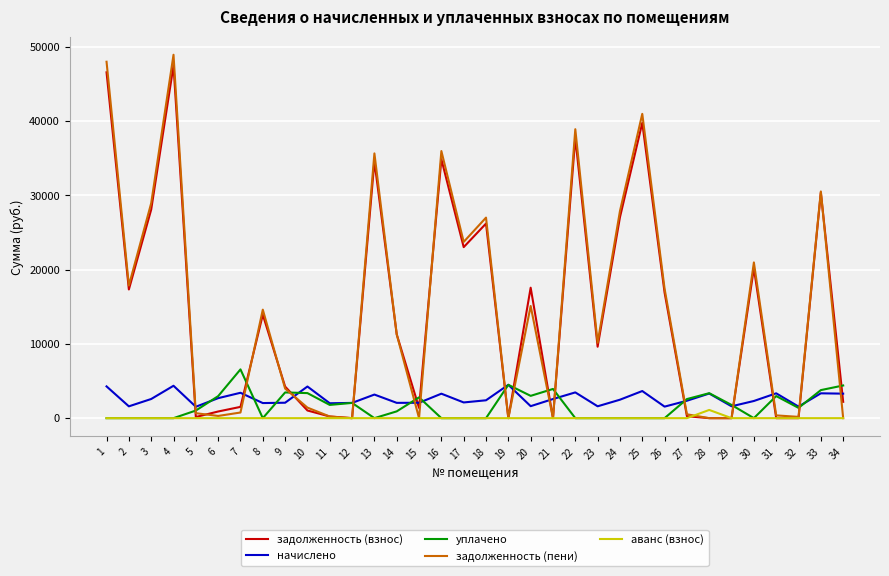

What is the maximum value shown in the chart?

48903.1